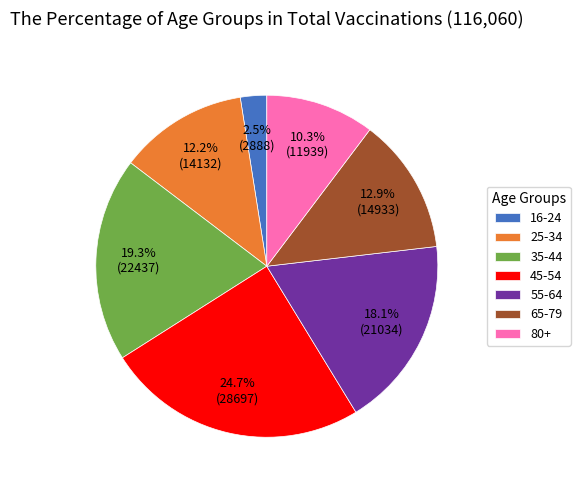

Combined, what portion of the pie is 45-54 and 16-24?

27.2%